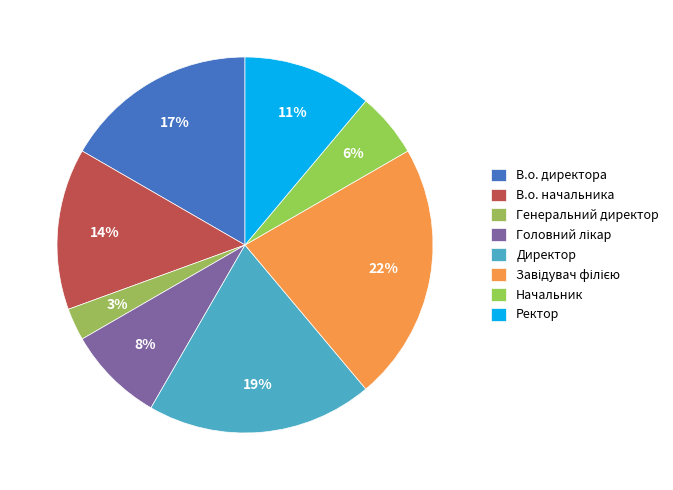

What portion of the pie excludes Завідувач філією?

77.8%